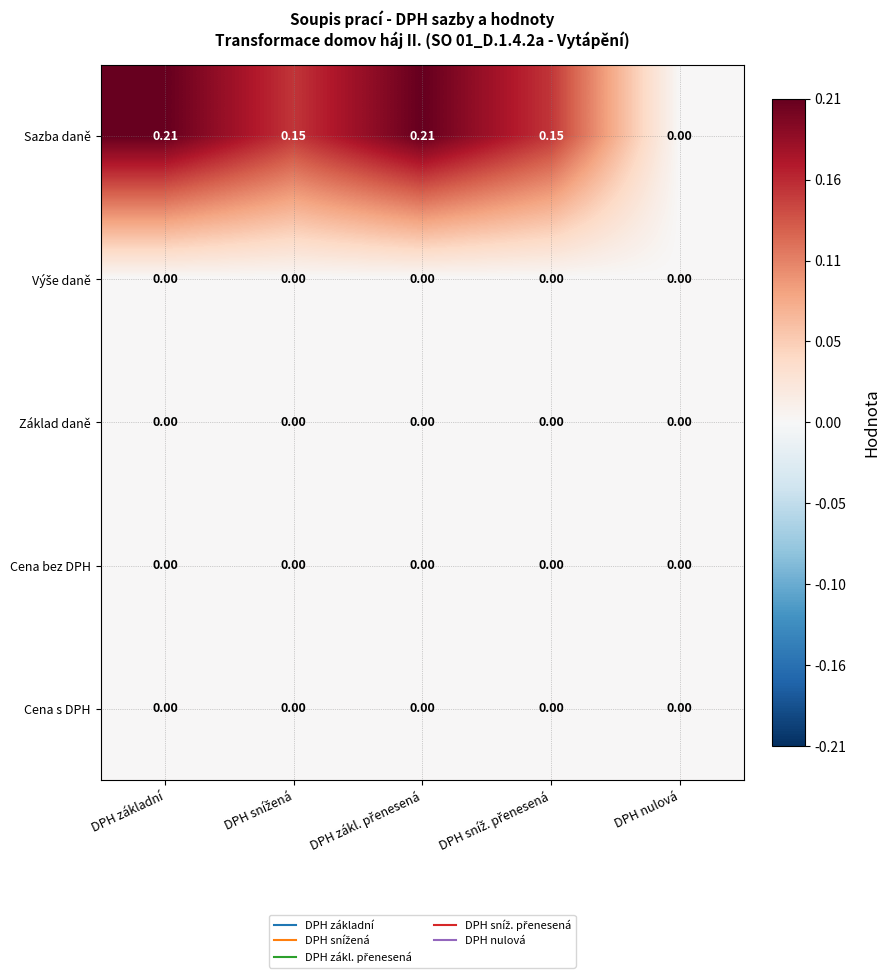

How many distinct data groups are displayed?

5